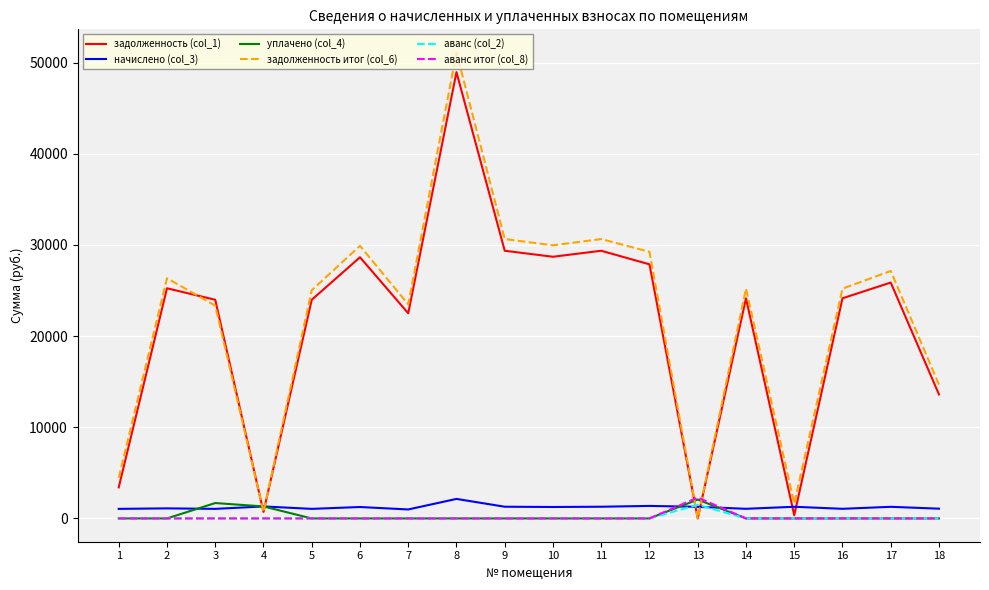

Which series has the largest total across all categories?

задолженность итог (col_6)